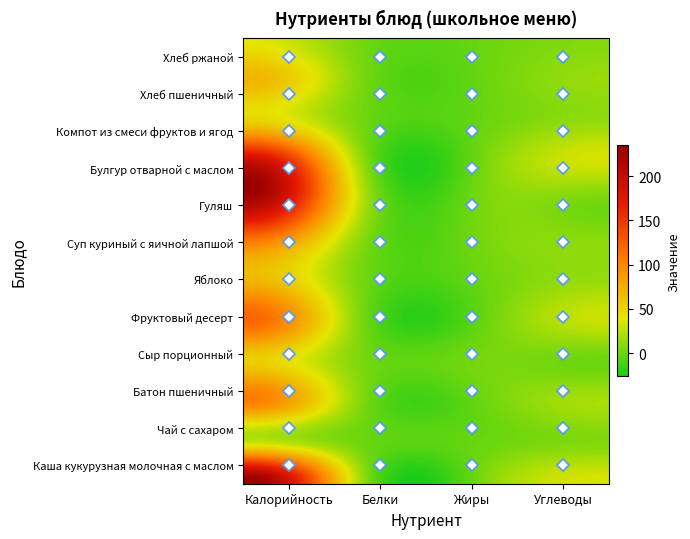

Rank the series by their maximum value, from highest to lowest.

Каша кукурузная молочная с маслом, Гуляш, Булгур отварной с маслом, Фруктовый десерт, Суп куриный с яичной лапшой, Батон пшеничный, Яблоко, Хлеб пшеничный, Сыр порционный, Компот из смеси фруктов и ягод, Хлеб ржаной, Чай с сахаром